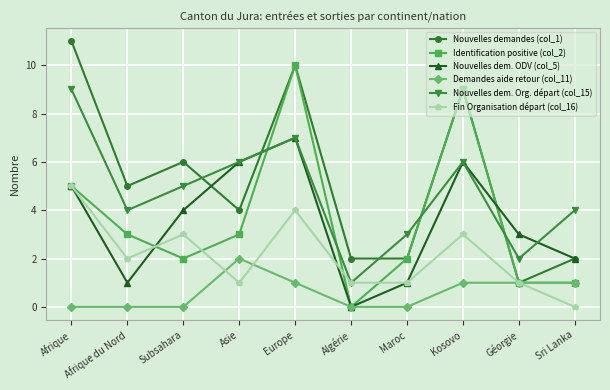

What are all the series names shown in the legend?

Nouvelles demandes (col_1), Identification positive (col_2), Nouvelles dem. ODV (col_5), Demandes aide retour (col_11), Nouvelles dem. Org. départ (col_15), Fin Organisation départ (col_16)